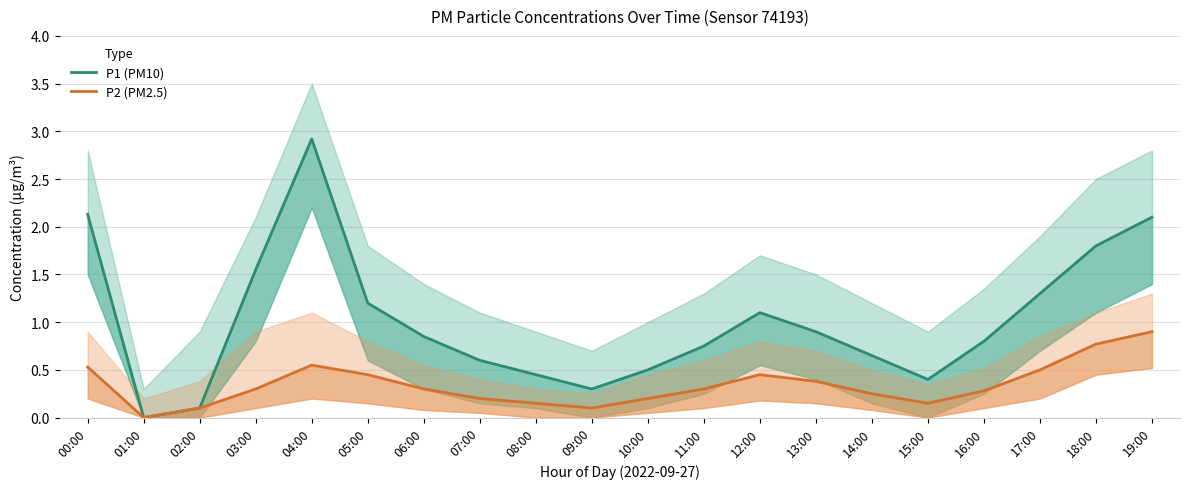

What is the sum of all P1 (PM10) values?

20.4